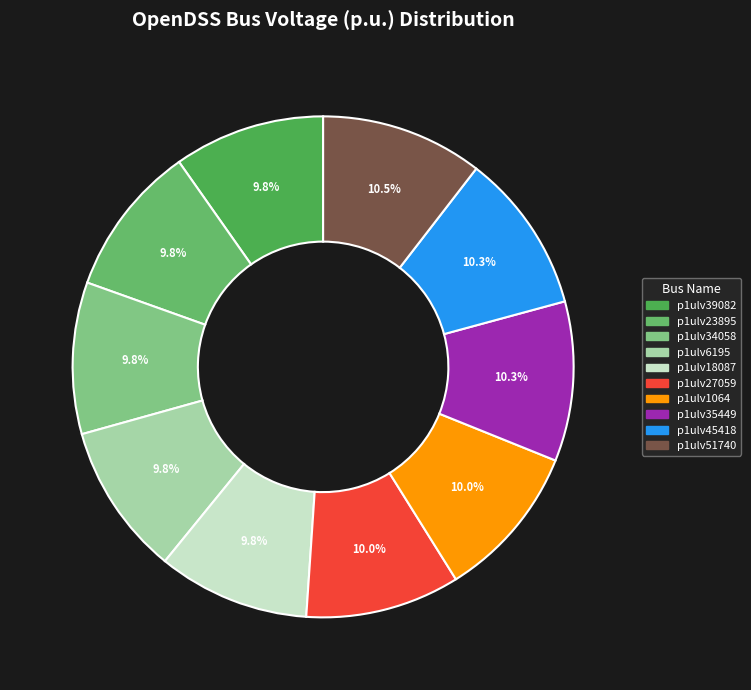

Does any single category account for the majority?

No